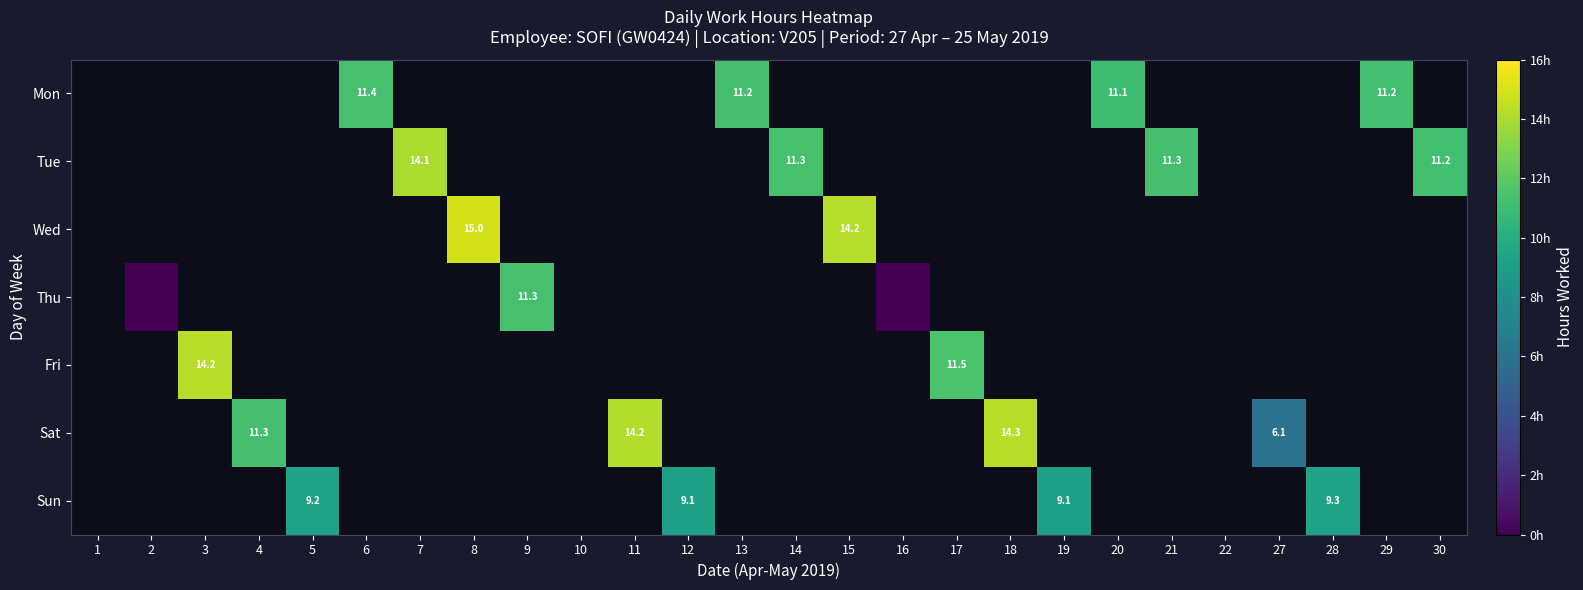

Between 17 and 27, which is larger?

17